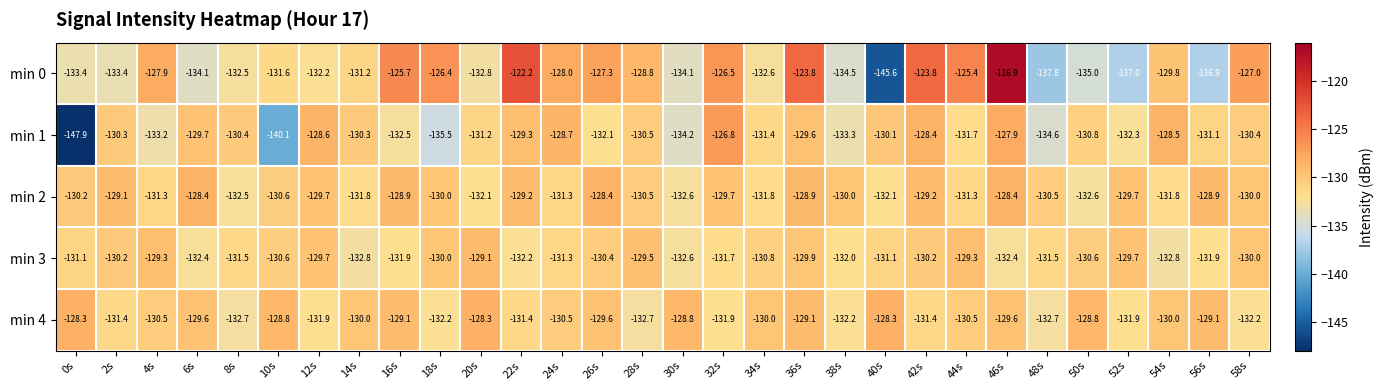

Which category has the highest value in the min 0 series?

46s